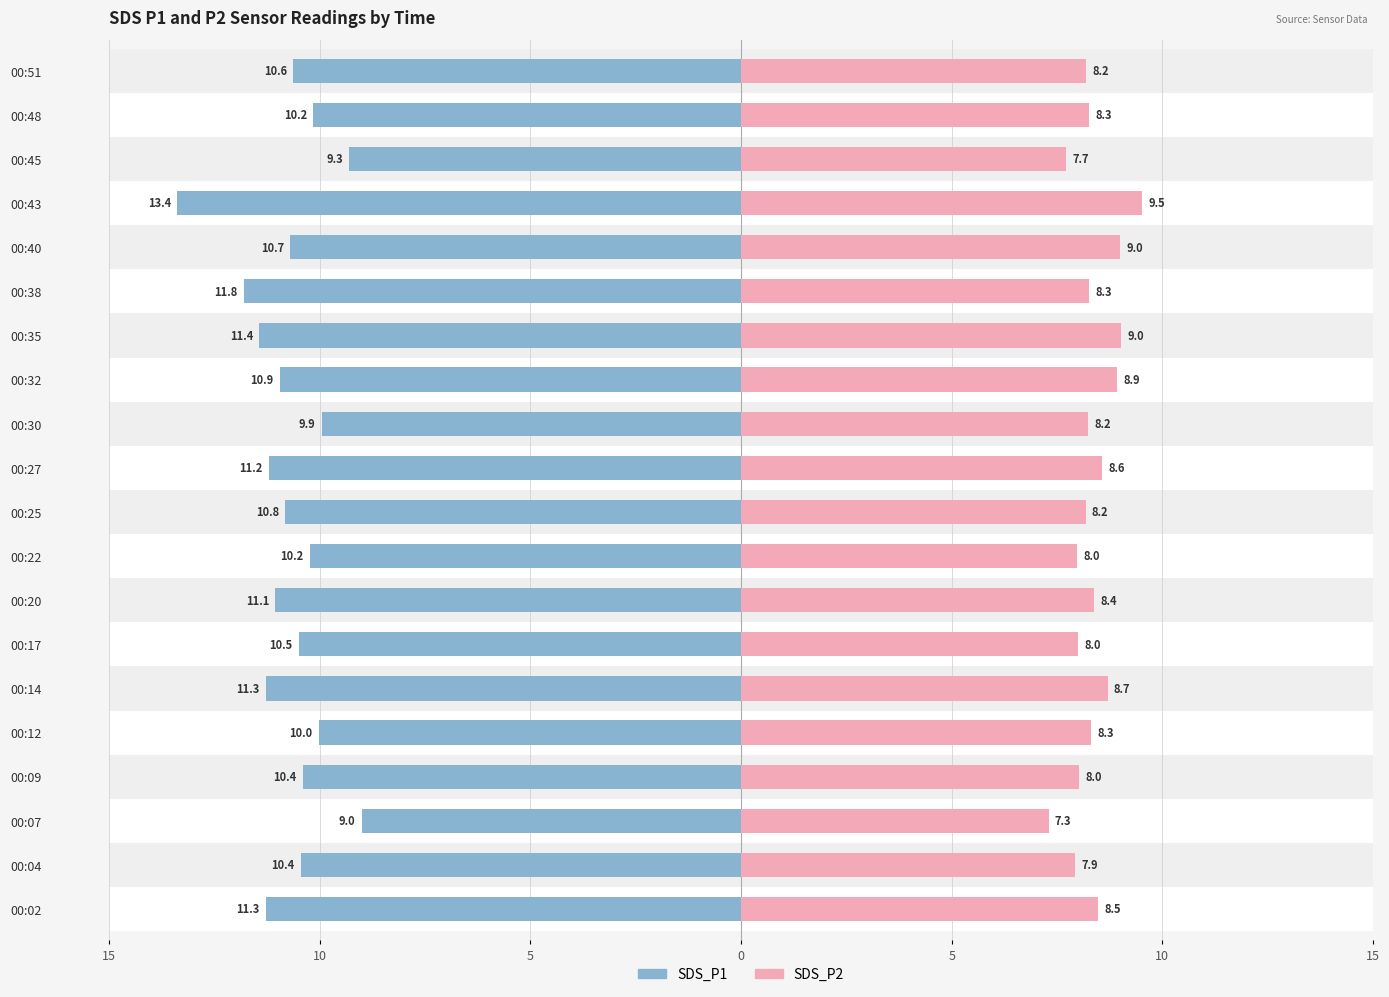

How many distinct data groups are displayed?

2